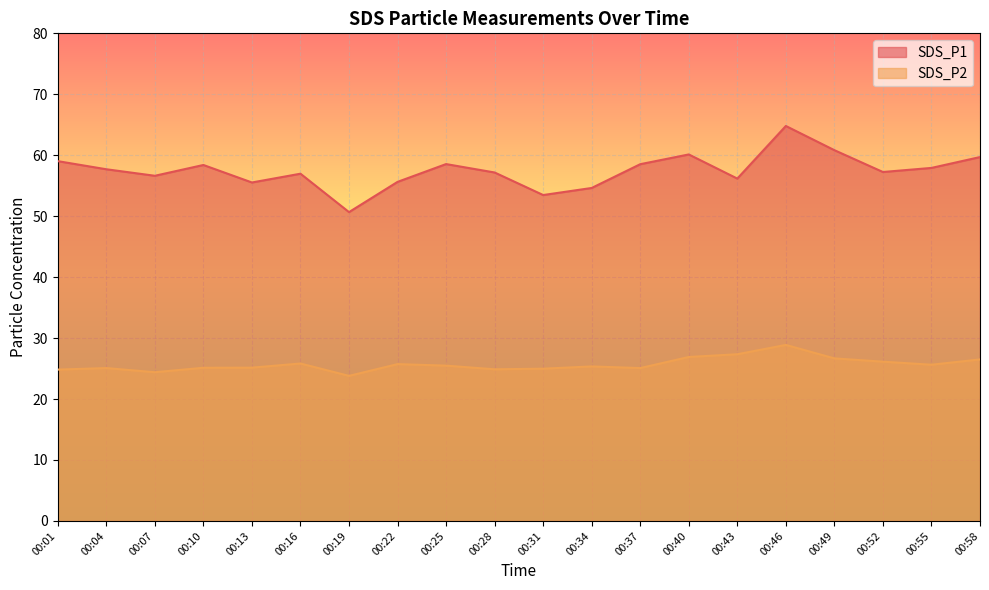

Count the number of data series in this chart.

2